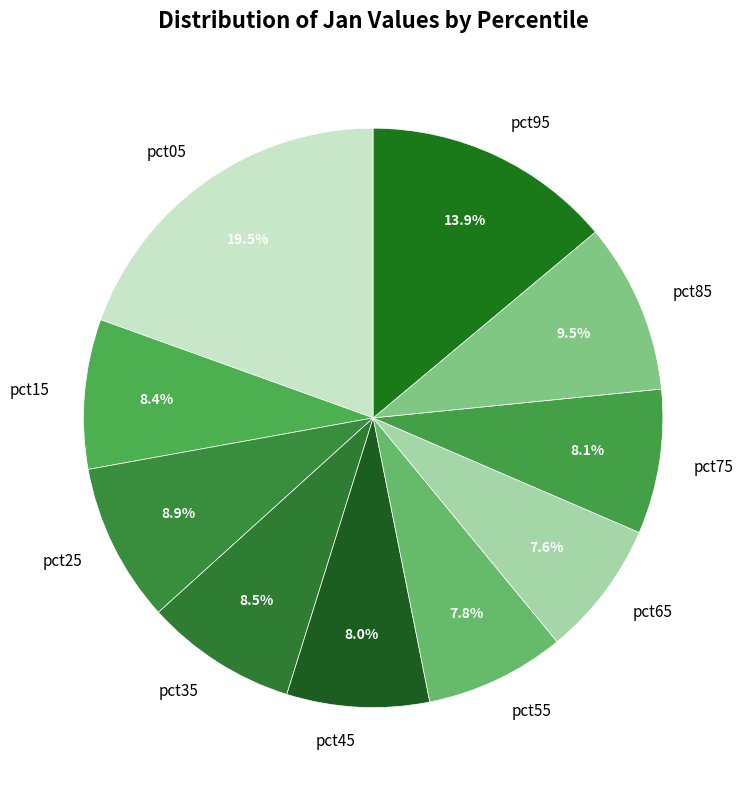

Count the number of slices in the pie.

10